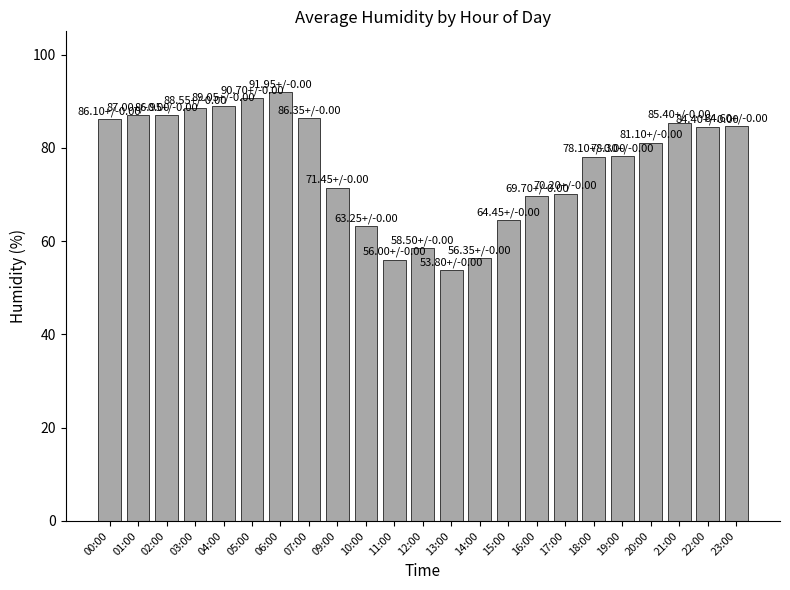

What is the difference between the values at 21:00 and 20:00?

4.3